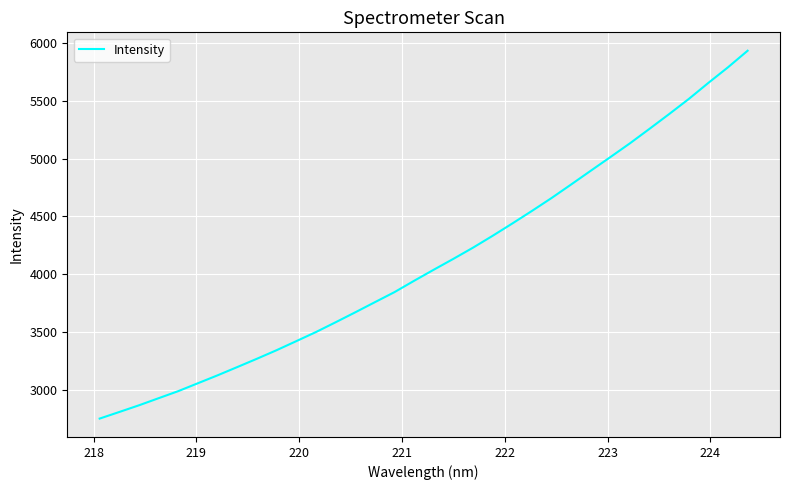

What is the minimum value shown in the chart?

2750.0